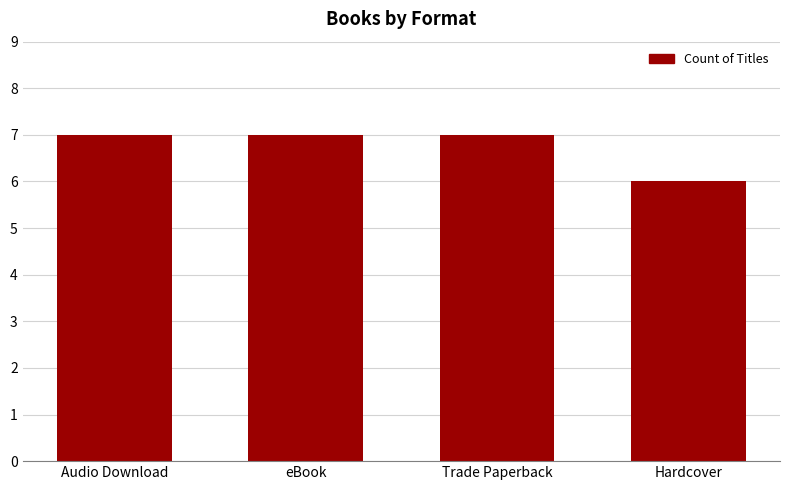

What is the label of the 3rd bar from the left?

Trade Paperback